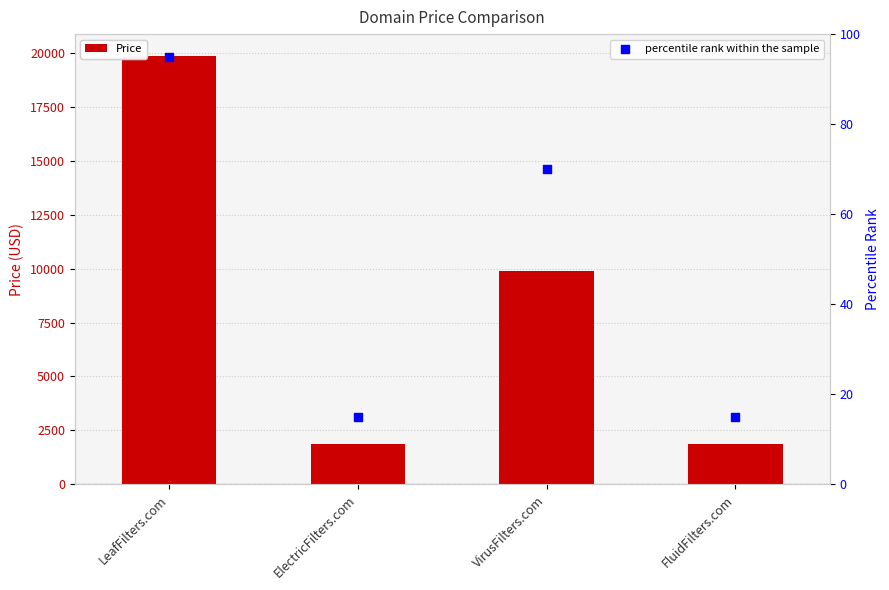

Which series has the widest spread of Y values?

Price